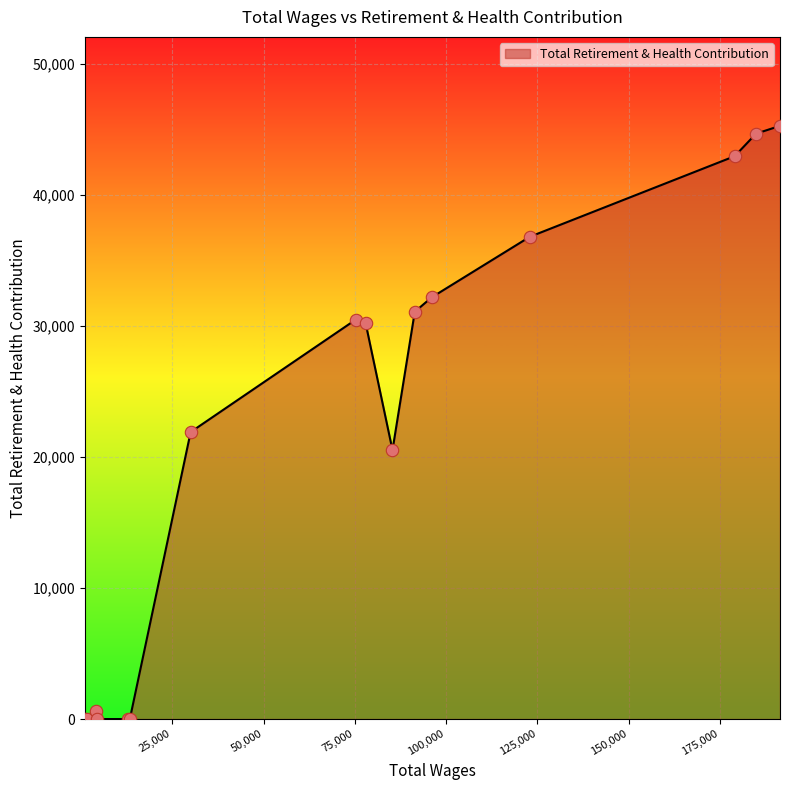

What is the greatest value displayed?

45252